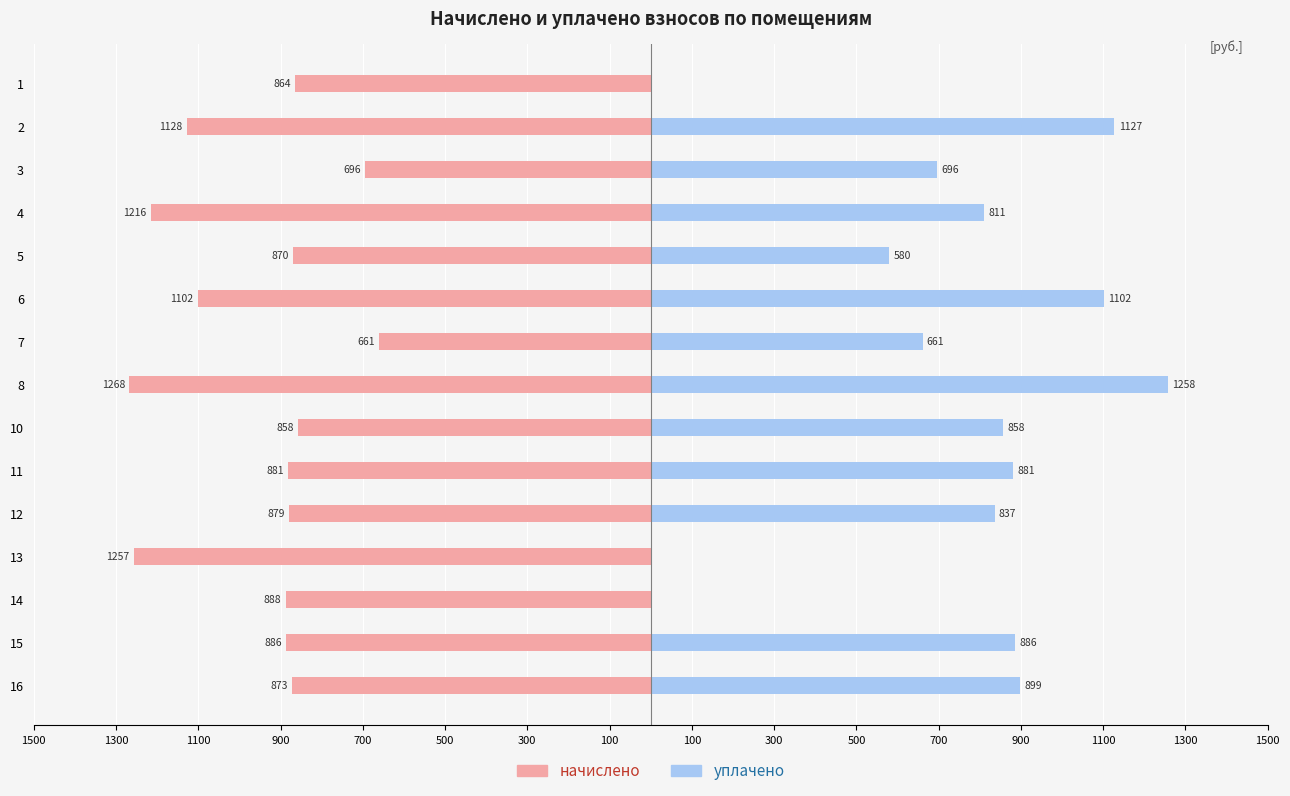

Which series changed the most between 5 and 11?

уплачено